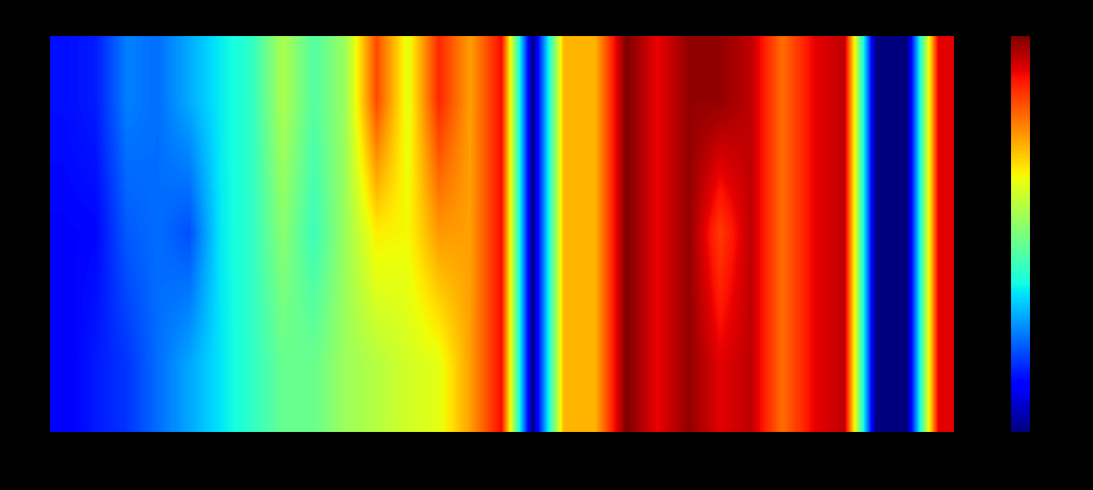

Which series changed the most between 15 and 16?

1